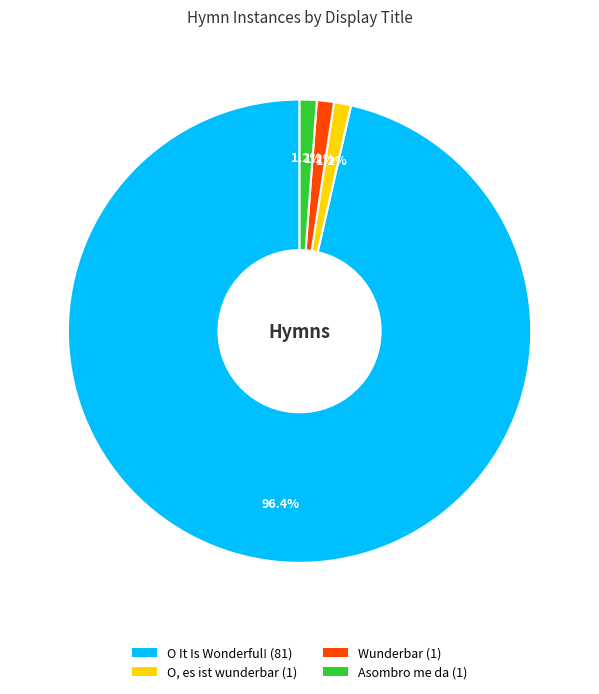

Combined, what portion of the pie is O, es ist wunderbar and Asombro me da?

2.4%